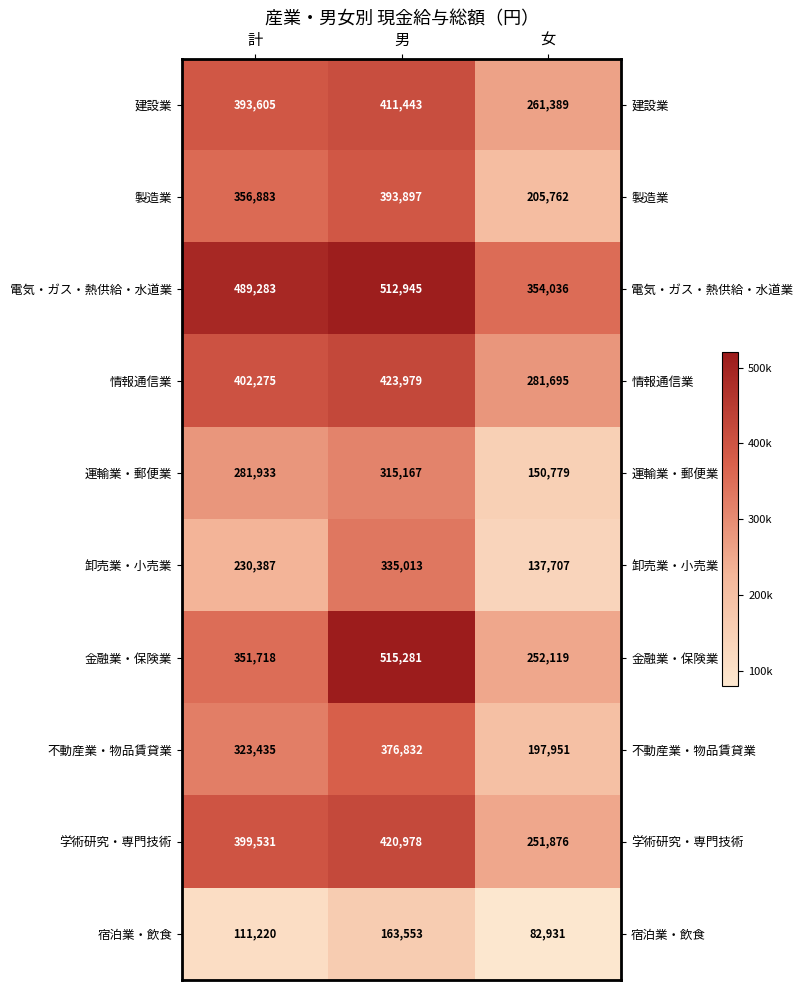

Which category has the lowest value in the 建設業 series?

女